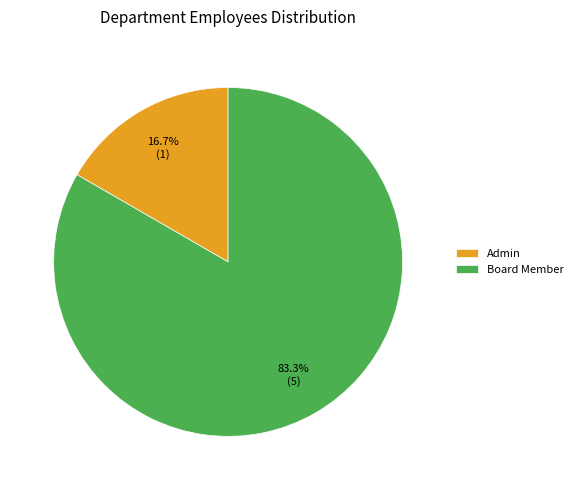

How many segments does this pie chart have?

2